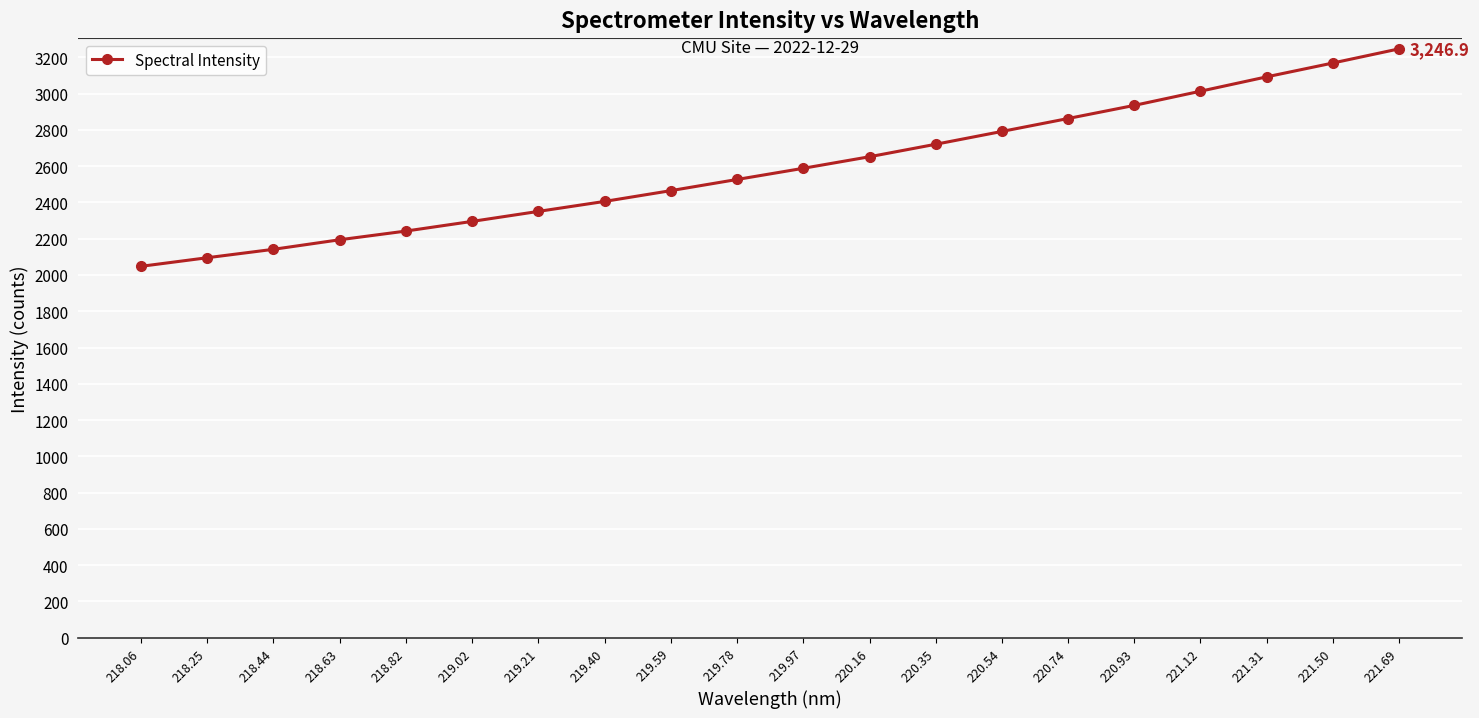

How many values exceed 2588?

10